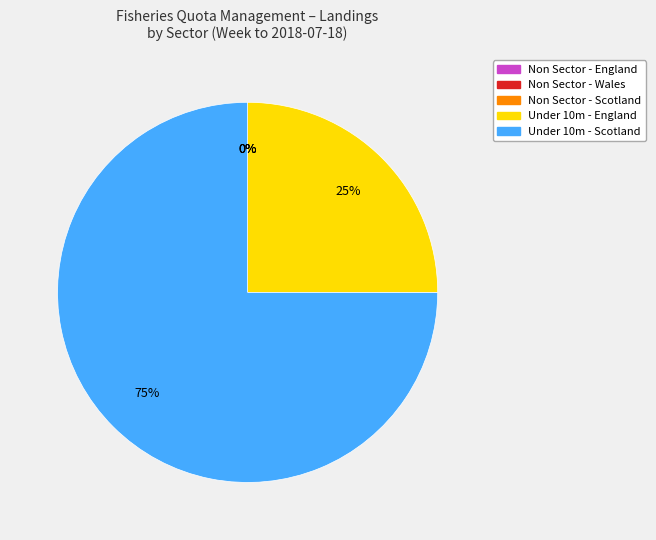

True or false: Non Sector - Scotland accounts for 9% of the total.

False